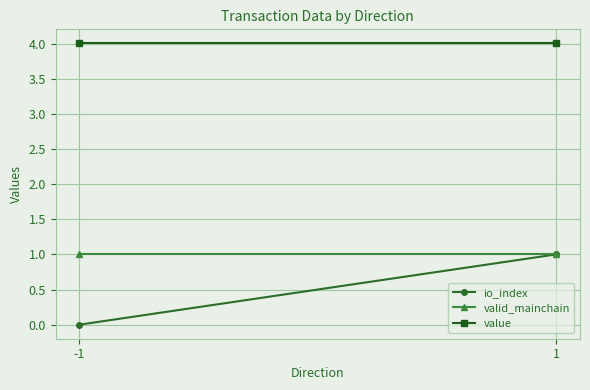

The value of io_index at 1 is 1.4. True or false?

False